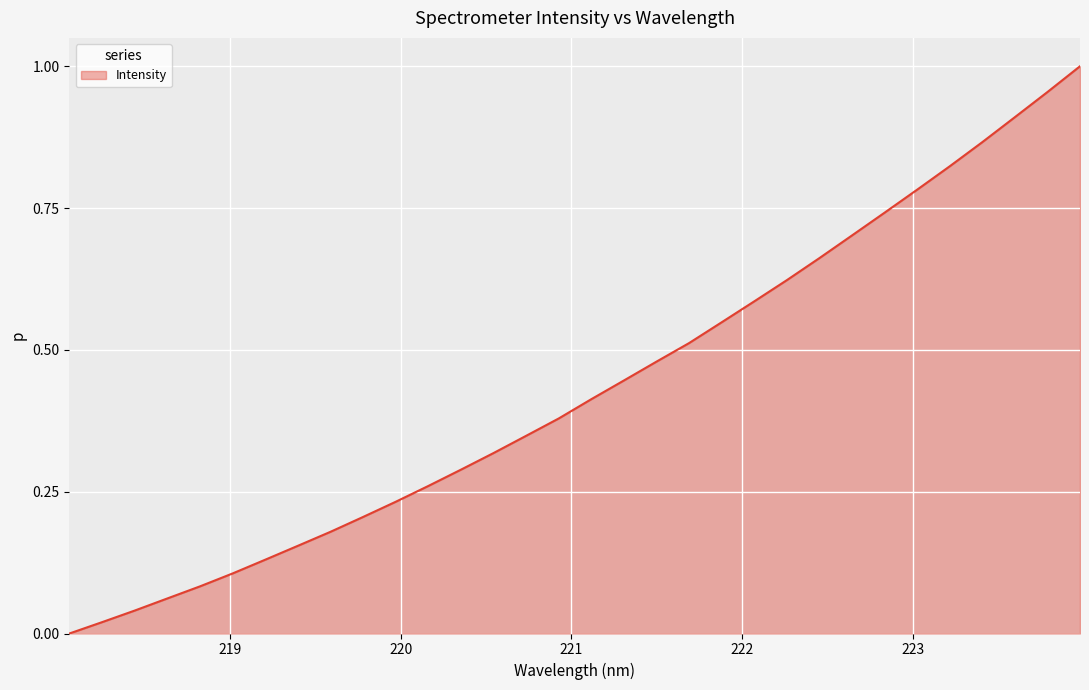

What is the label of the 17th point from the right?

220.9264